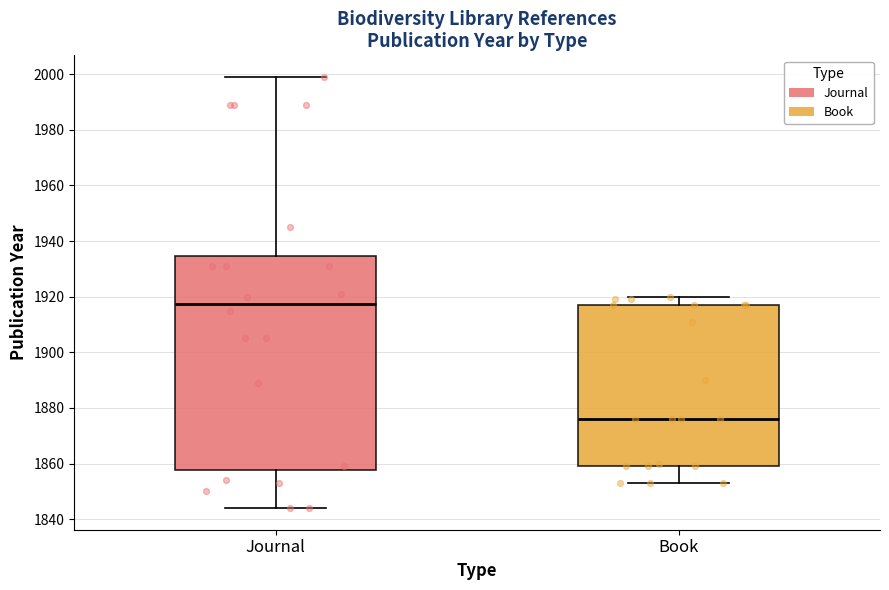

Which box is the tallest, from its lower edge to its upper edge?

Journal